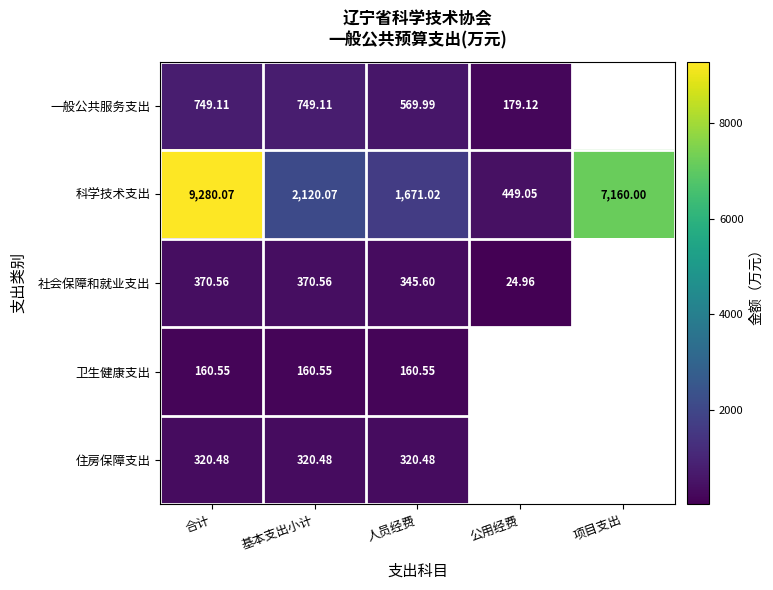

List the labels in order of 科学技术支出 value, smallest first.

公用经费, 人员经费, 基本支出小计, 项目支出, 合计